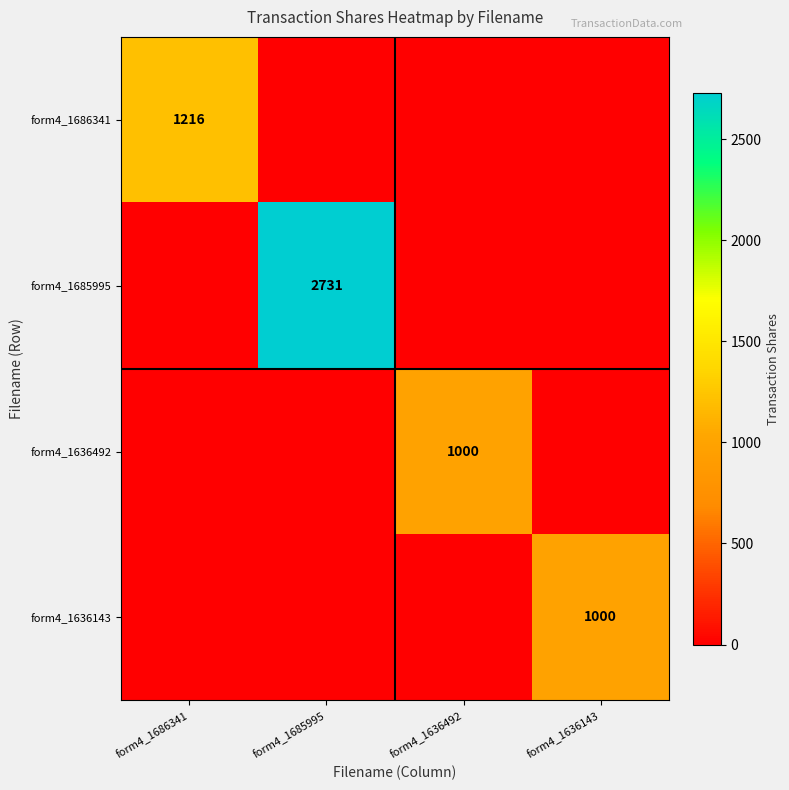

How many distinct data groups are displayed?

4